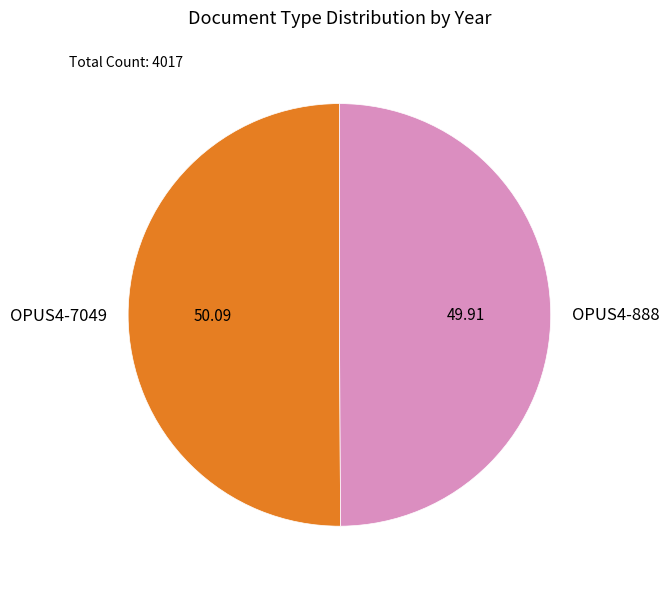

Combined, do OPUS4-888 and OPUS4-7049 account for over 50%?

Yes